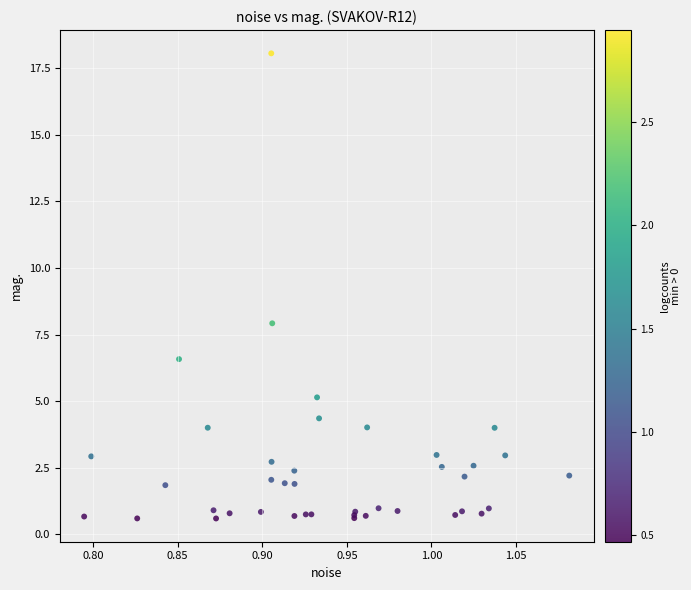

What Y value in the scatter plot is closest to 9?

7.9